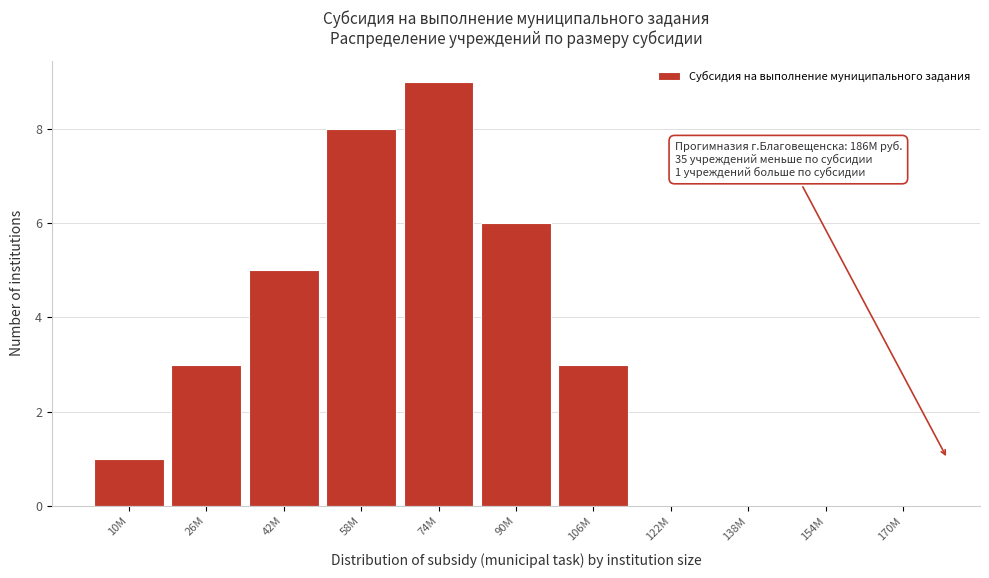

Reading left to right, list all the values displayed in this chart.

10M=1	26M=3	42M=5	58M=8	74M=9	90M=6	106M=3	122M=0	138M=0	154M=0	170M=0